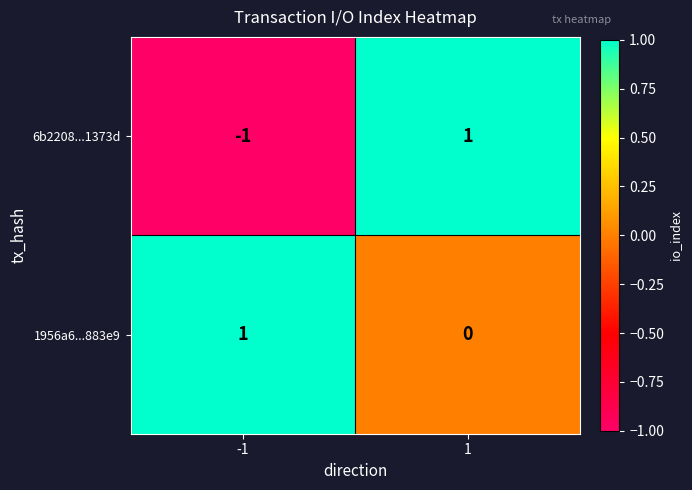

Is it true that 1956a6...883e9 equals 0 at 1?

True